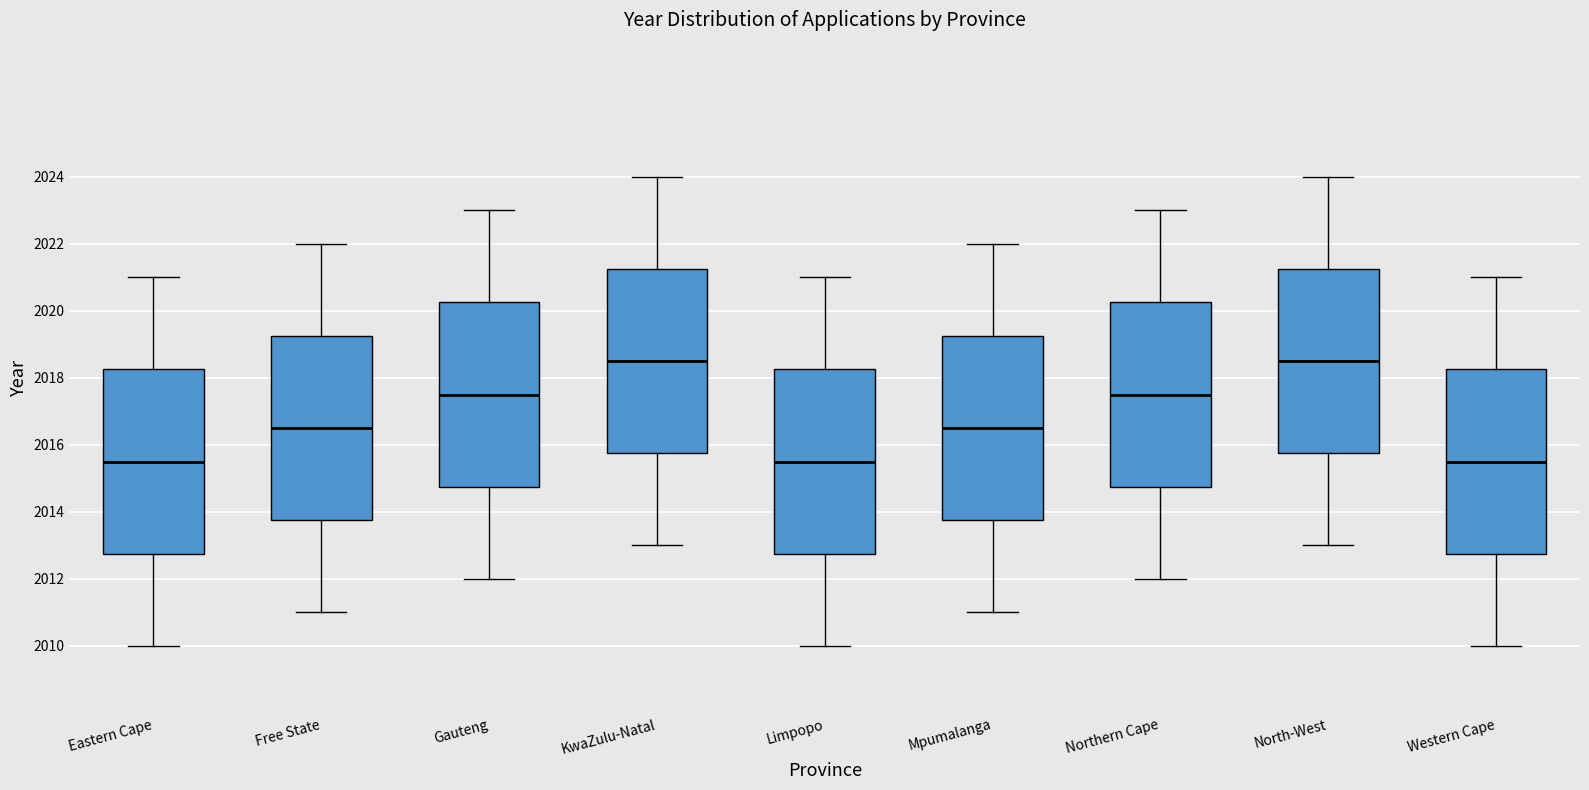

Reading left to right, transcribe this box plot: for each box, give where its median line is, the range the box spans, and where its two whiskers end, as read against the y-axis. The values are not printed on the chart, so give them approximately, as read against the axis.

Eastern Cape: median 2015.6, box 2012.8 to 2018.2, whiskers 2010.0 to 2021.0
Free State: median 2016.6, box 2013.8 to 2019.2, whiskers 2011.0 to 2022.0
Gauteng: median 2017.6, box 2014.8 to 2020.2, whiskers 2012.0 to 2023.0
KwaZulu-Natal: median 2018.6, box 2015.8 to 2021.2, whiskers 2013.0 to 2024.0
Limpopo: median 2015.6, box 2012.8 to 2018.2, whiskers 2010.0 to 2021.0
Mpumalanga: median 2016.6, box 2013.8 to 2019.2, whiskers 2011.0 to 2022.0
Northern Cape: median 2017.6, box 2014.8 to 2020.2, whiskers 2012.0 to 2023.0
North-West: median 2018.6, box 2015.8 to 2021.2, whiskers 2013.0 to 2024.0
Western Cape: median 2015.6, box 2012.8 to 2018.2, whiskers 2010.0 to 2021.0